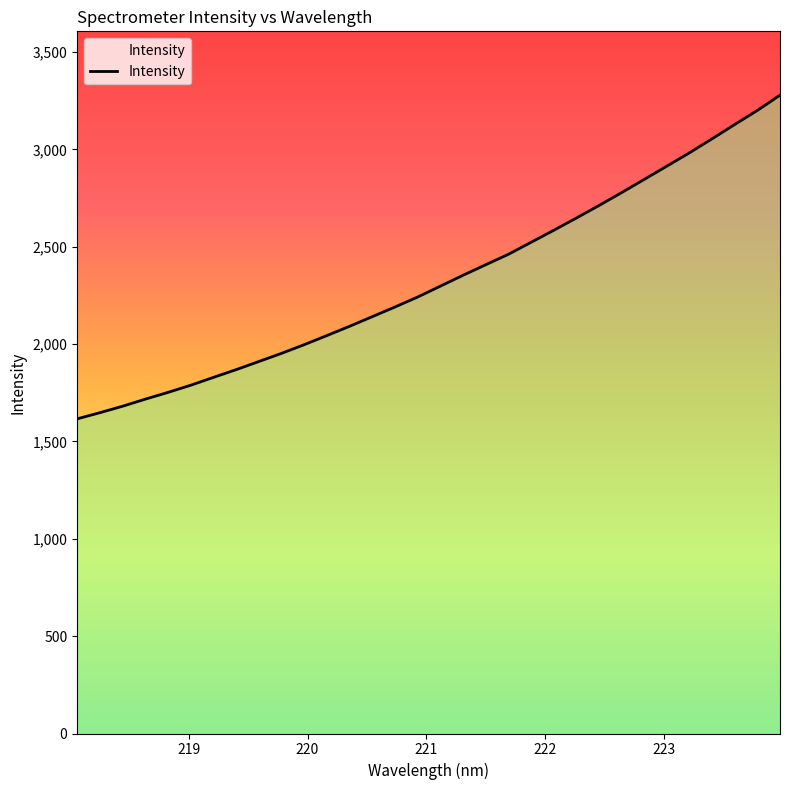

Count the number of categories in the chart.

32